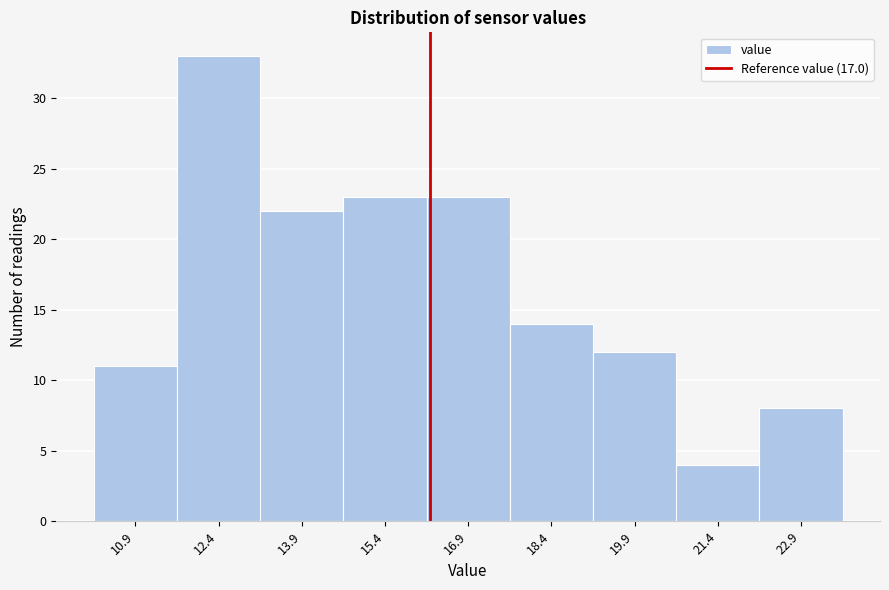

Reading left to right, what are all the values shown in this chart?

11	33	22	23	23	14	12	4	8